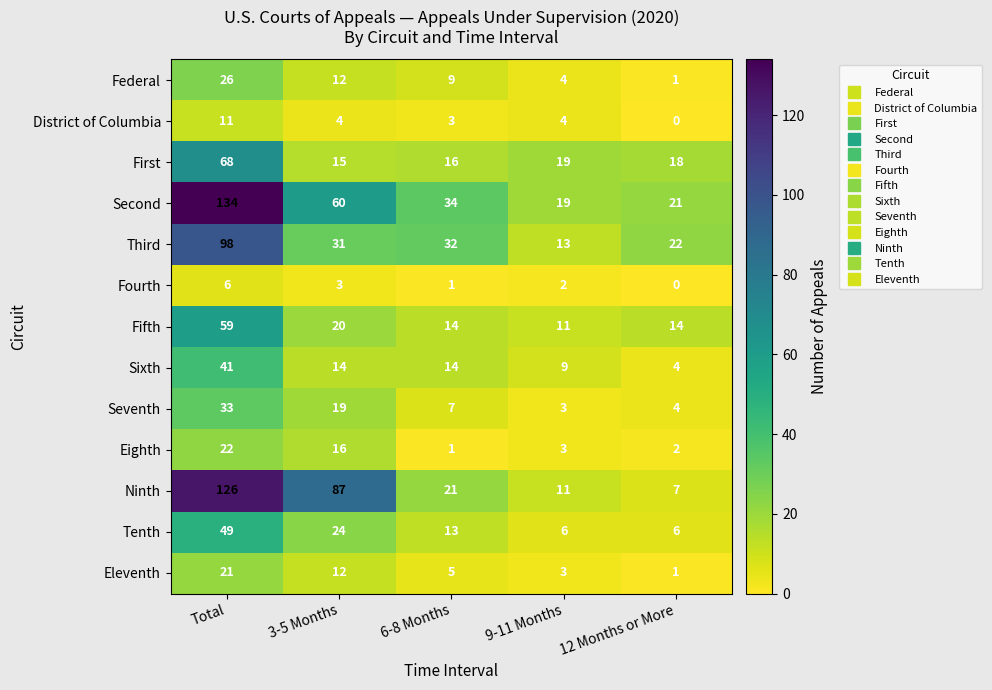

What is the difference between the second highest and second lowest values in the Tenth series?

18